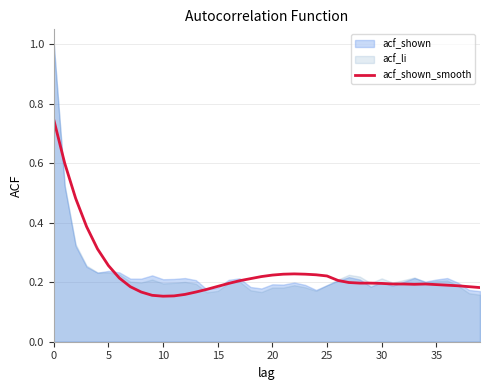

Which has a higher value, 18 or 19?

19